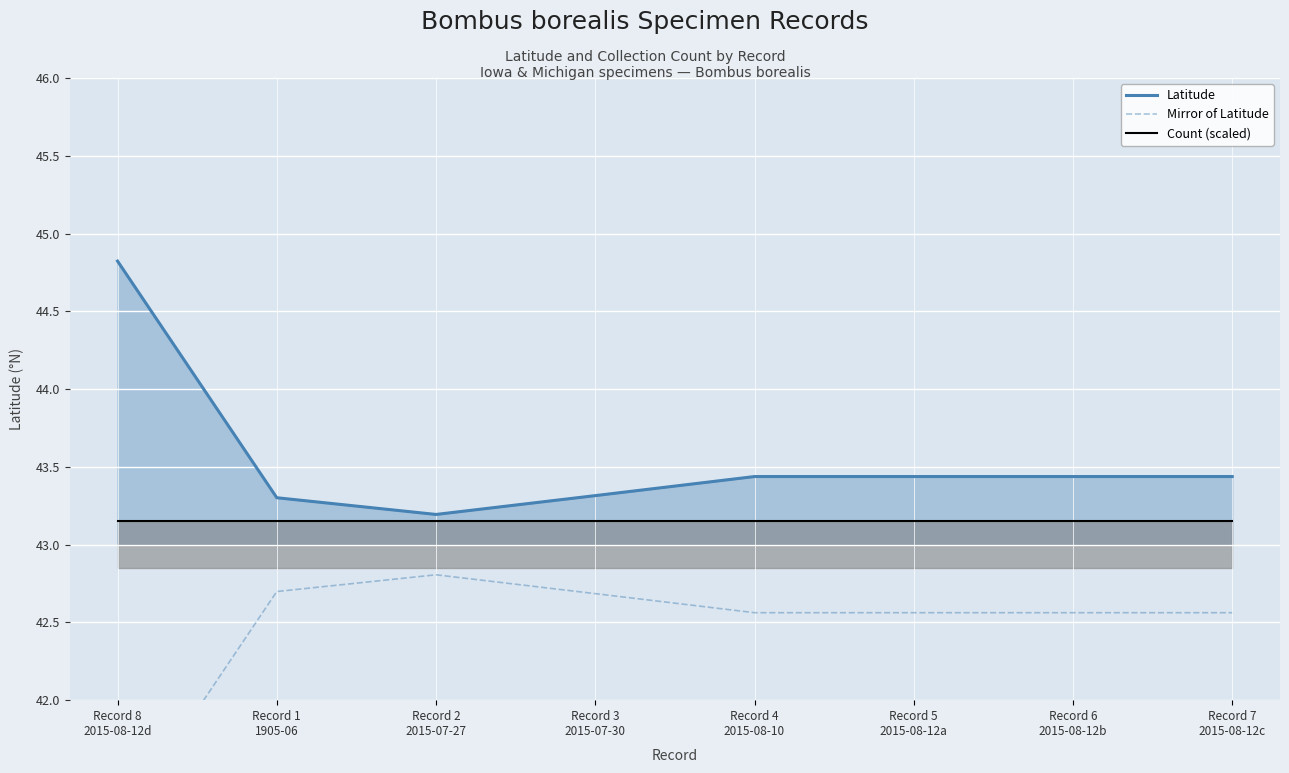

What is the highest value of the Latitude series?

44.8